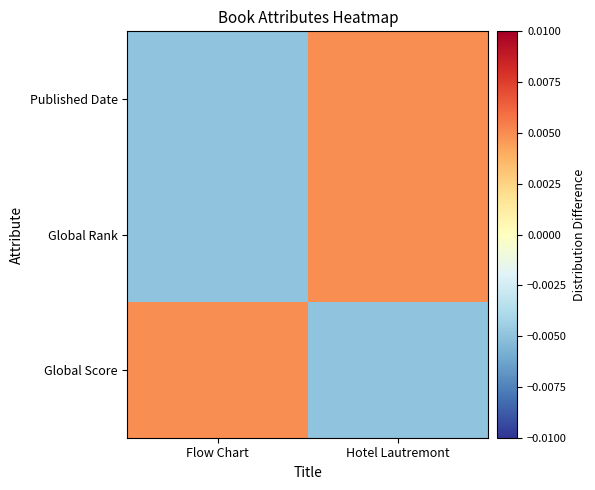

Between Flow Chart and Hotel Lautremont, which is larger?

Hotel Lautremont